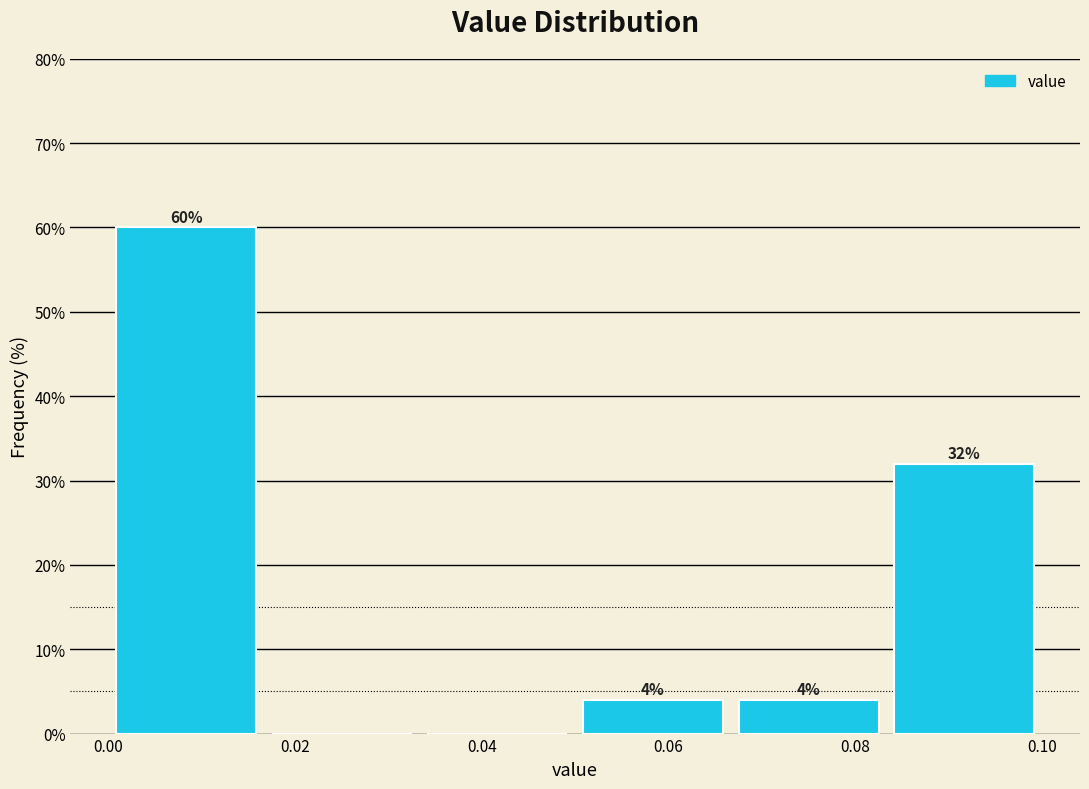

Over which range of the x-axis is the bar tallest?

0.000 to 0.016